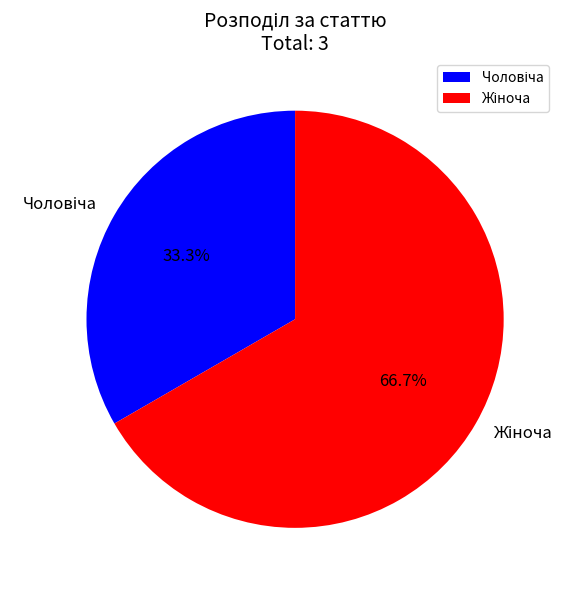

Is there a majority slice in this chart?

Yes